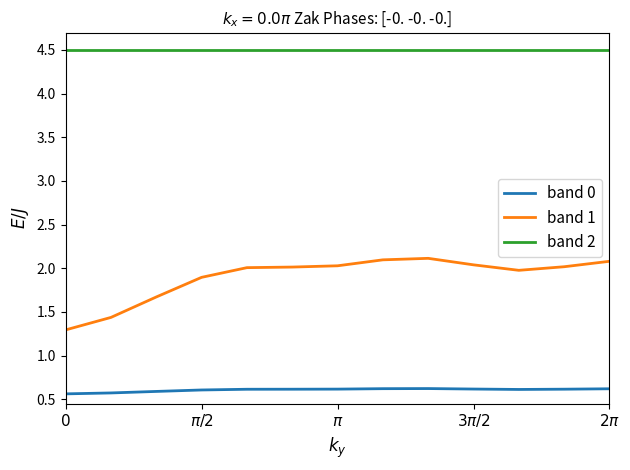

How many lines are shown in the chart?

3